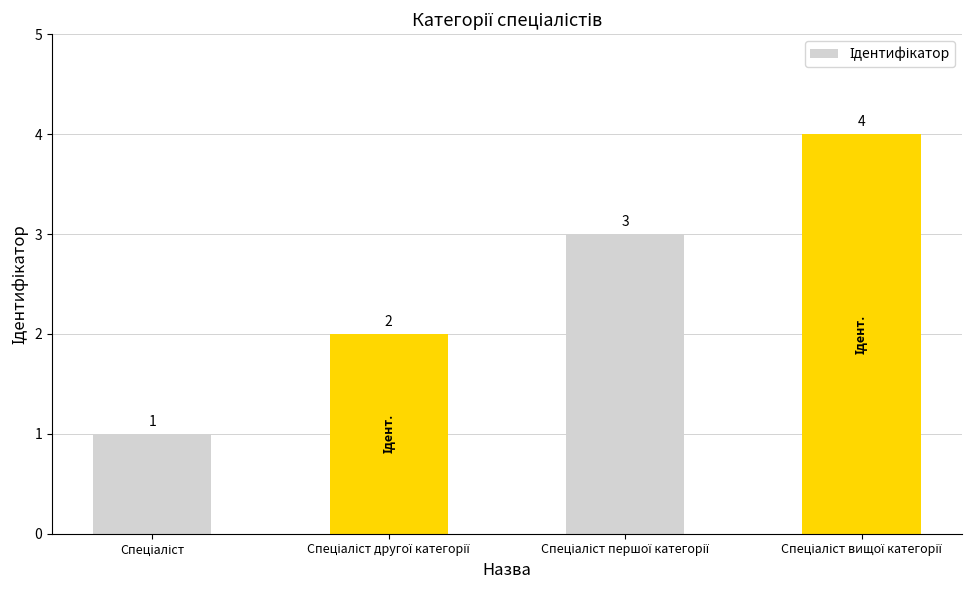

What is the value of the 1st bar from the left?

1